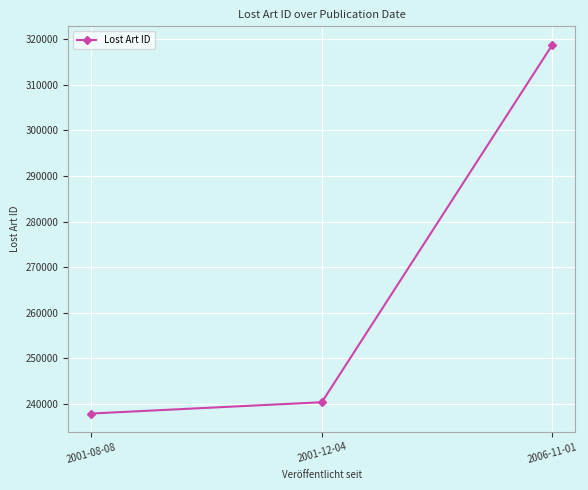

What is the greatest value displayed?

318829